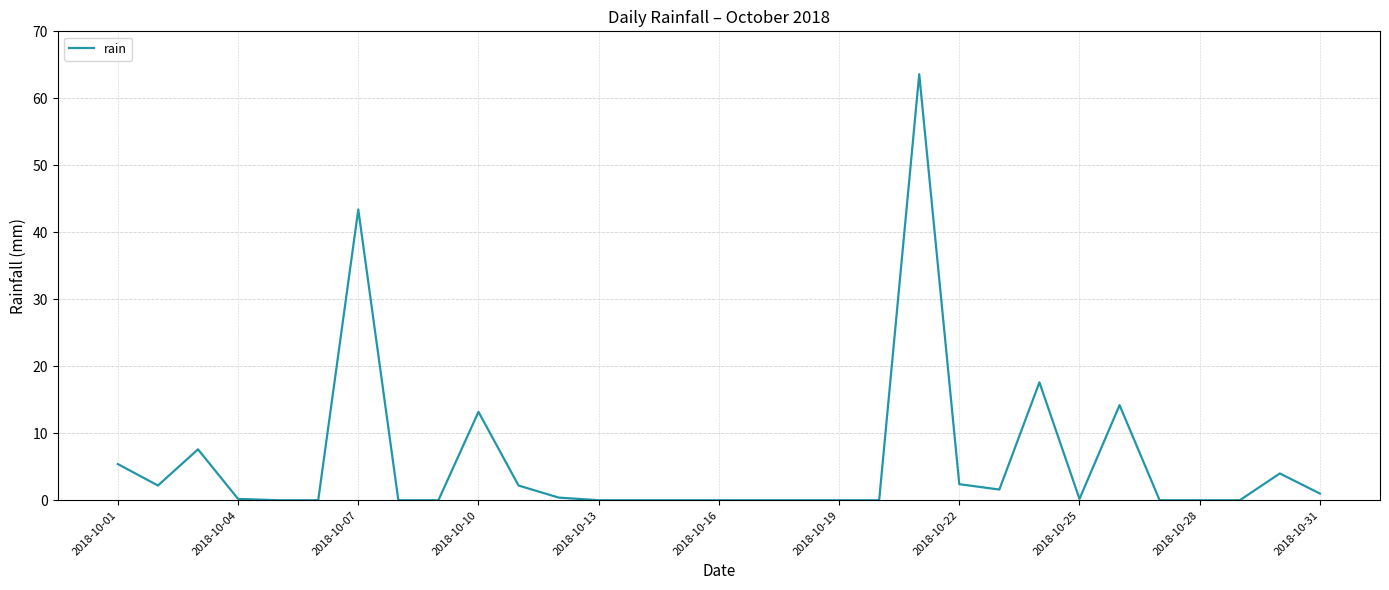

What is the greatest value displayed?

63.6